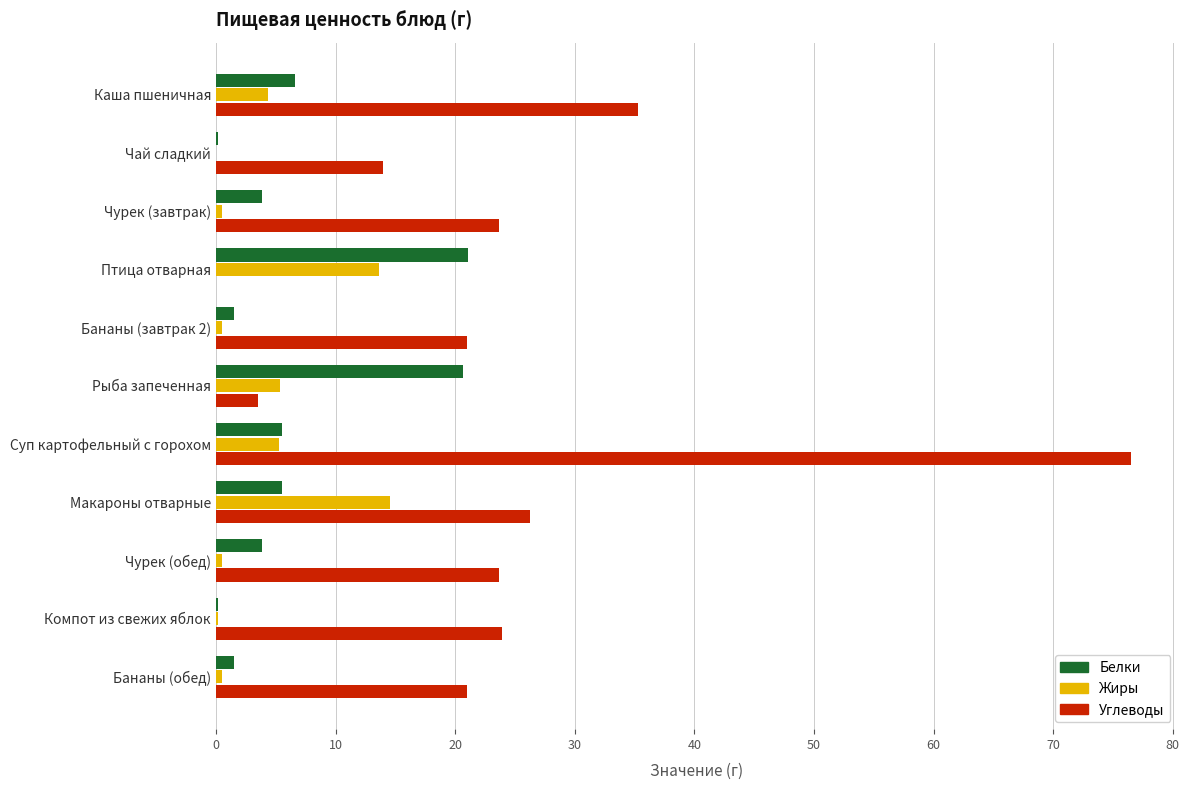

Which series has the largest total across all categories?

Углеводы